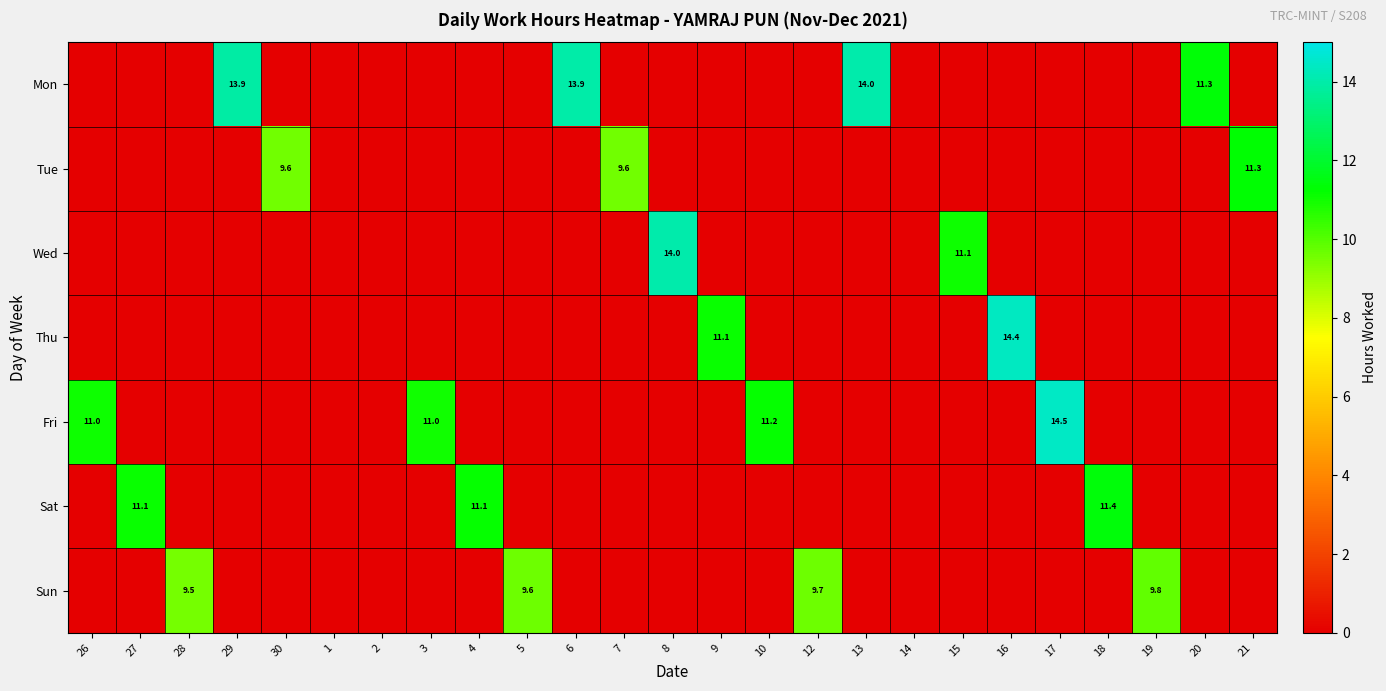

Between 20 and 15, which is larger?

20